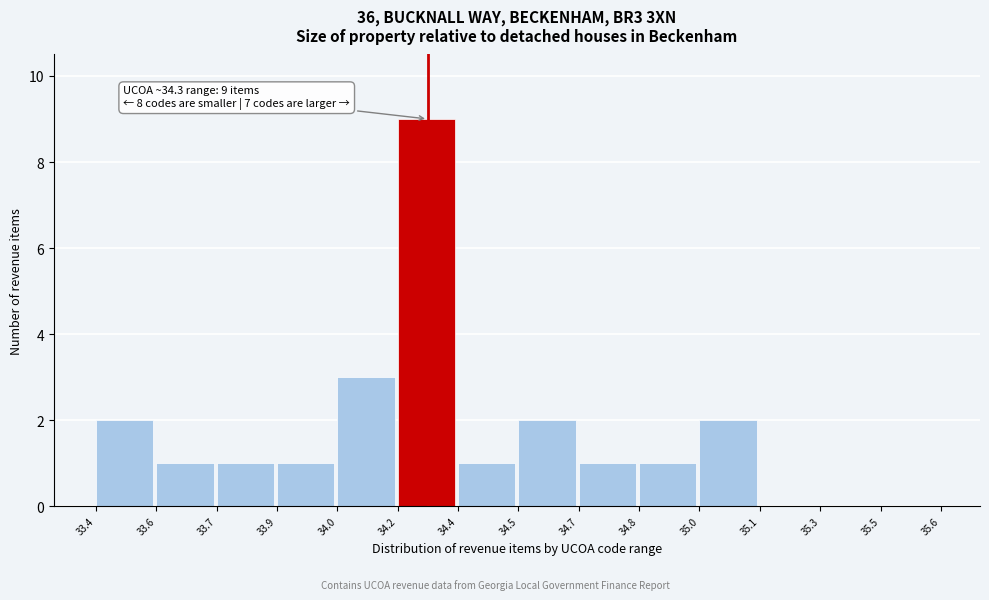

Reading left to right, what are all the values shown in this chart?

33.4=2	33.6=1	33.7=1	33.9=1	34.0=3	34.2=9	34.4=1	34.5=2	34.7=1	34.8=1	35.0=2	35.1=0	35.3=0	35.5=0